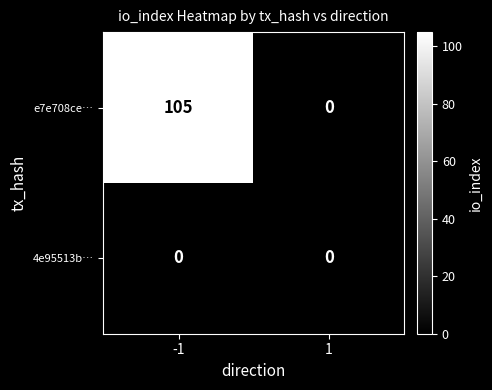

Rank the series at -1 from highest to lowest value.

e7e708ce…, 4e95513b…